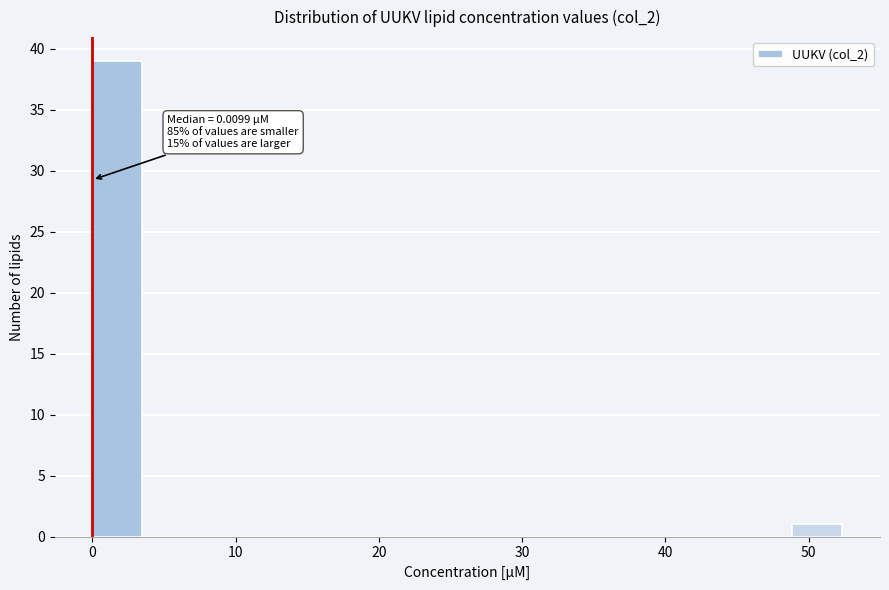

Read against the x-axis, roughly where is the centre of the tallest bar?

2